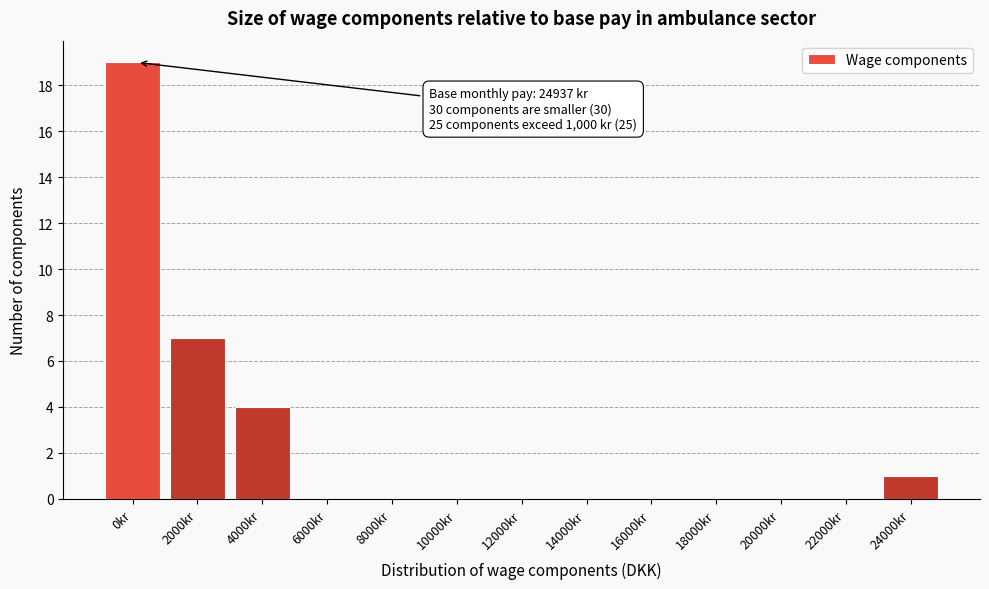

Reading left to right, list all the values displayed in this chart.

0kr=19	2000kr=7	4000kr=4	6000kr=0	8000kr=0	10000kr=0	12000kr=0	14000kr=0	16000kr=0	18000kr=0	20000kr=0	22000kr=0	24000kr=1